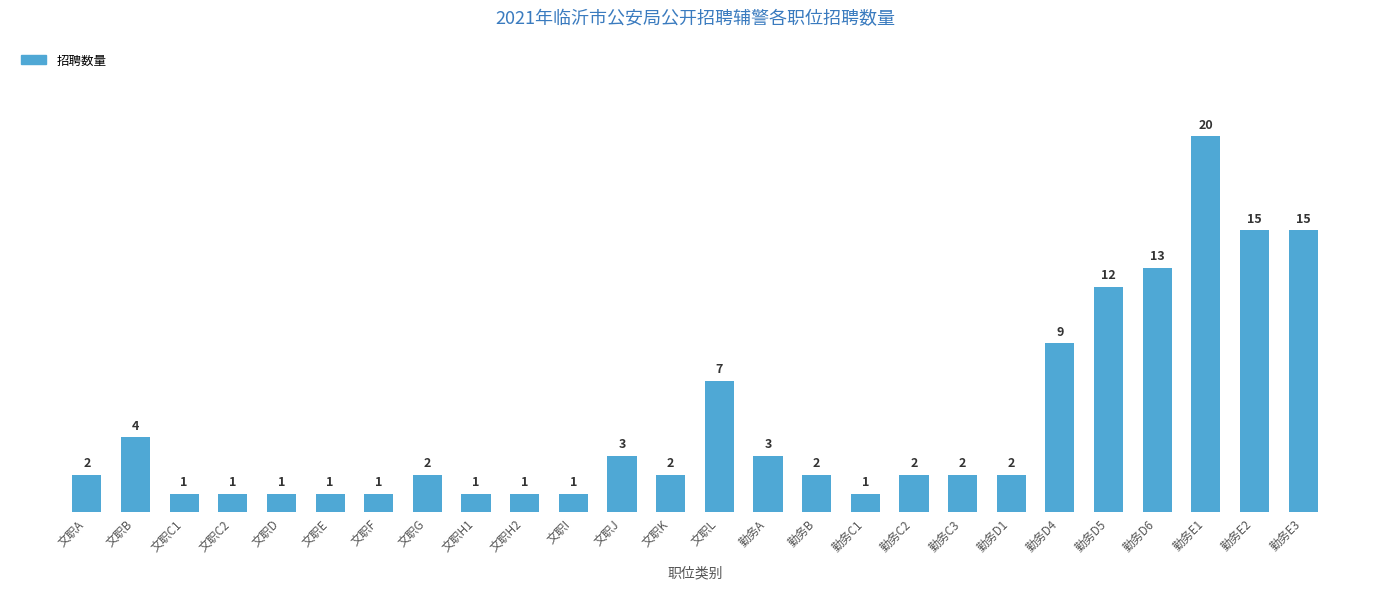

At which category does the chart reach its peak across all series?

勤务E1